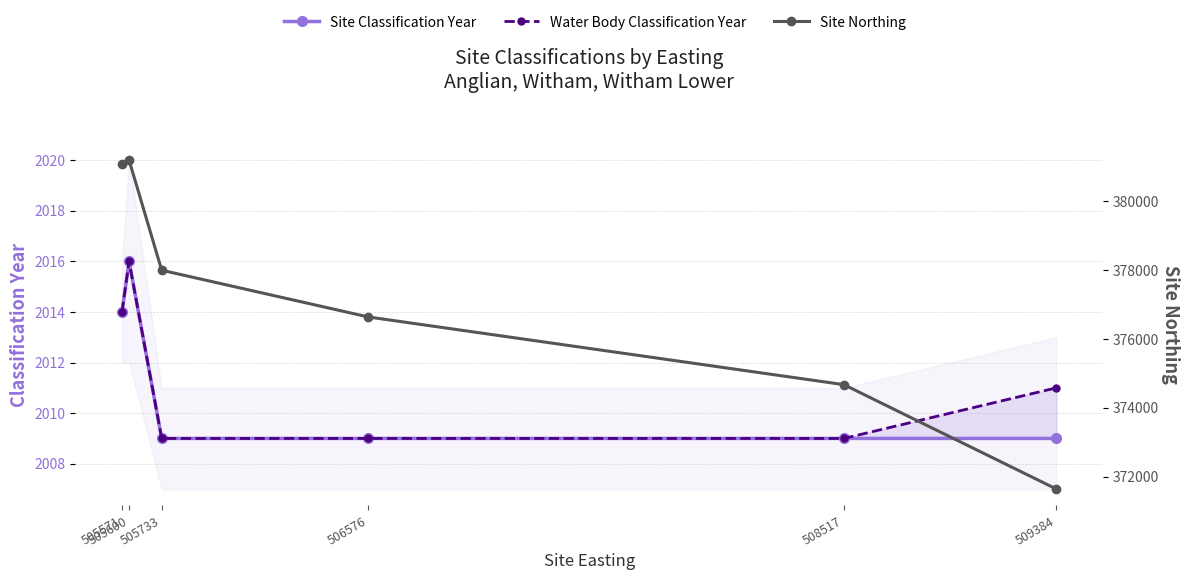

What is the lowest value of the Site Northing series?

371637